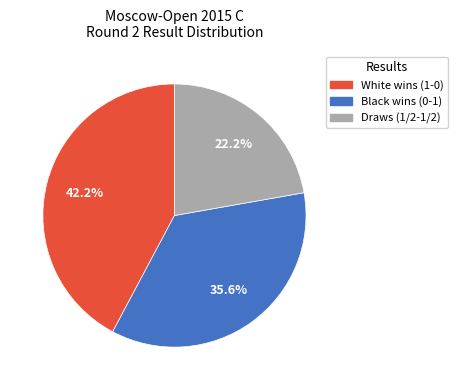

Which category has the biggest portion of the pie?

White wins (1-0)